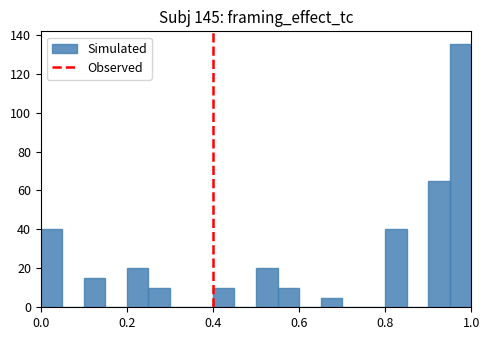

Around what value on the x-axis is the tallest bar? Give the approximate position of its centre, as read against the axis.

0.98